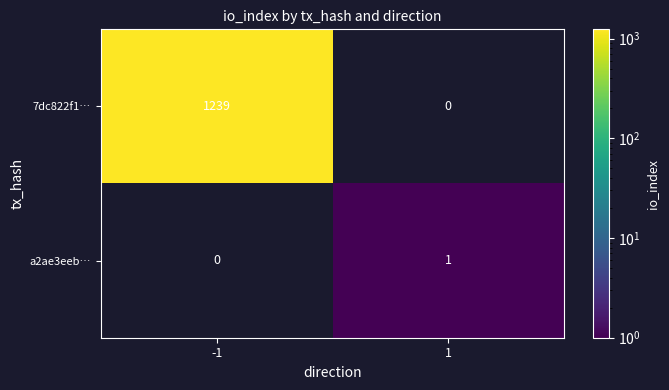

What is the average value of the 7dc822f1… series?

620